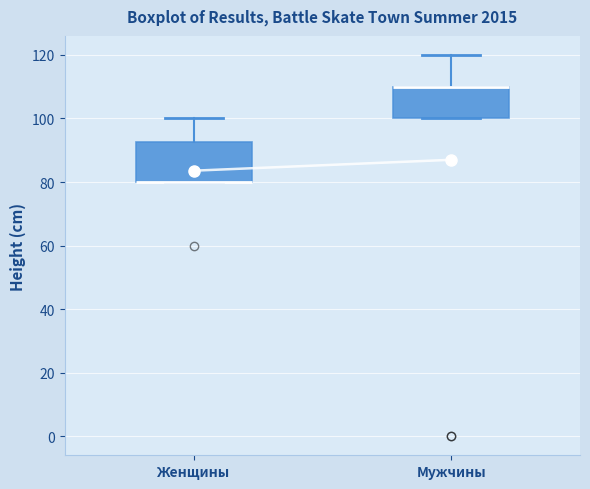

Reading left to right, transcribe this box plot: for each box, give where its median line is, the range the box spans, and where its two whiskers end, as read against the y-axis. The values are not printed on the chart, so give them approximately, as read against the axis.

Женщины: median 80 (drawn on the box's lower edge), box 80 to 92, whiskers 80 to 100
Мужчины: median 110 (drawn on the box's upper edge), box 100 to 110, whiskers 100 to 120